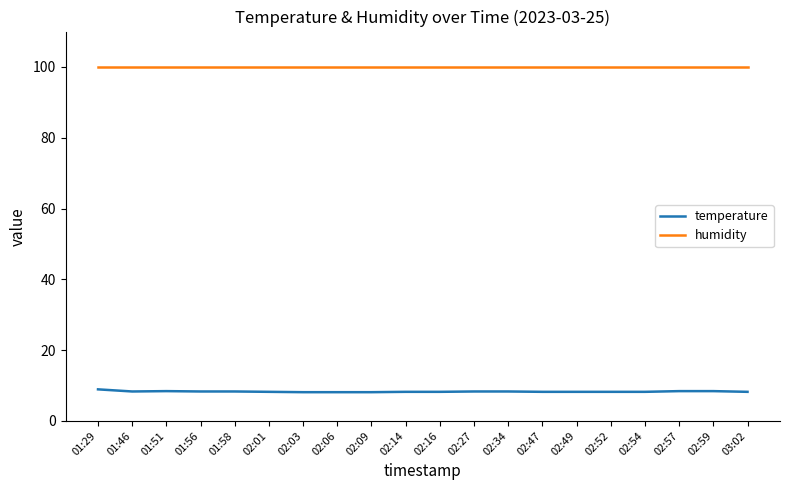

What is the maximum value for temperature?

8.9